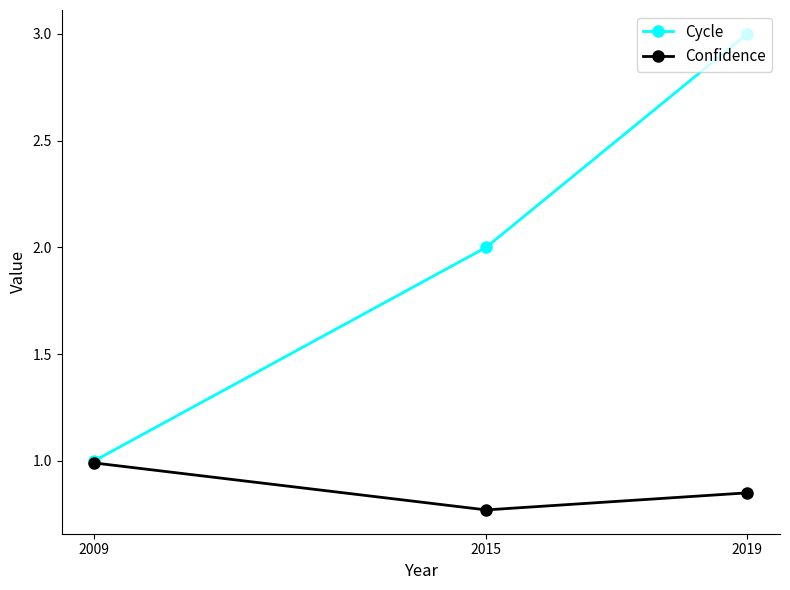

Between 2009 and 2019, which series saw the biggest shift?

Cycle